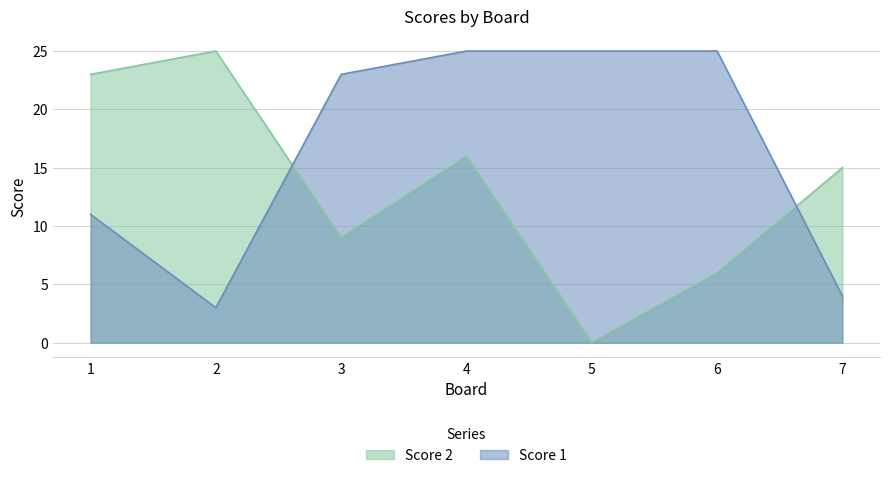

Reading left to right, what are all the values shown in this chart?

Score 1: 11	3	23	25	25	25	4
Score 2: 23	25	9	16	0	6	15